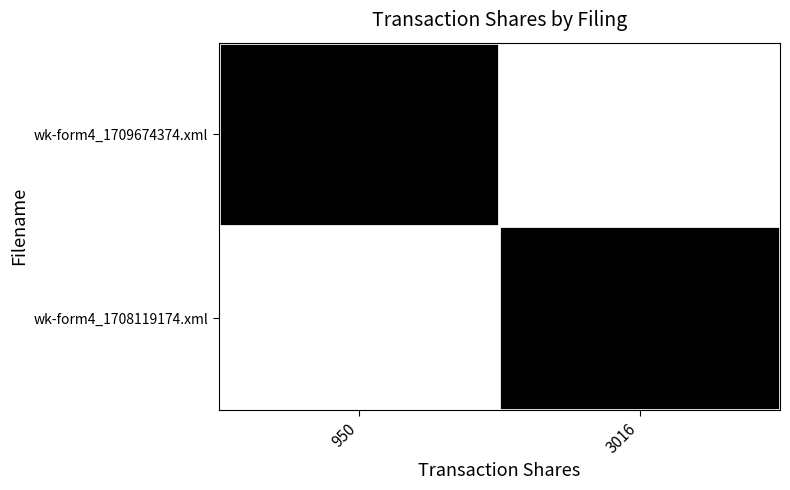

At which category is the sum across all series the highest?

950